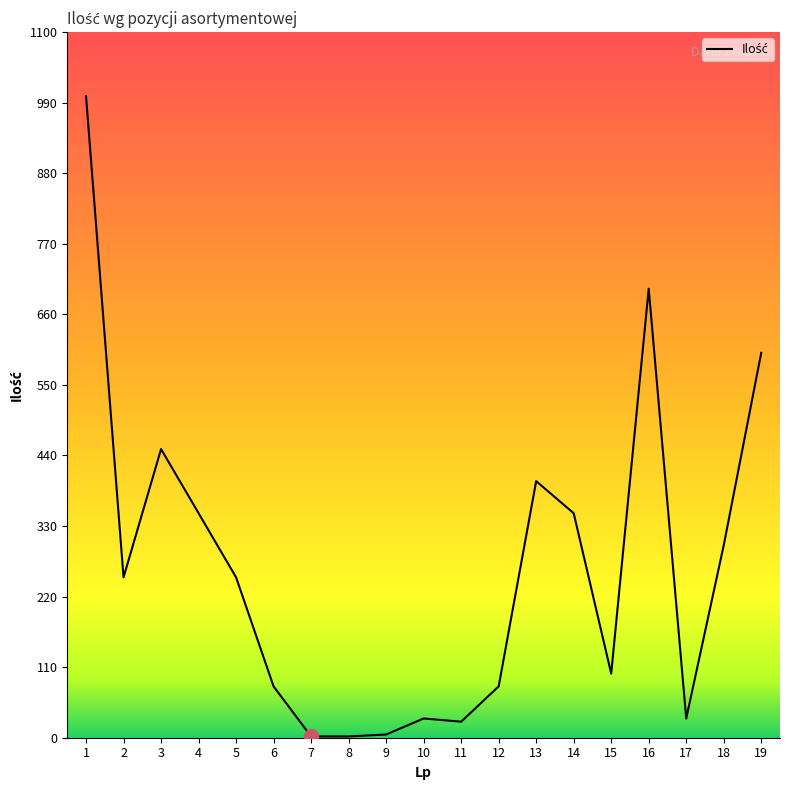

Approximately how many times larger is the value at 18 compared to 10?

10.0